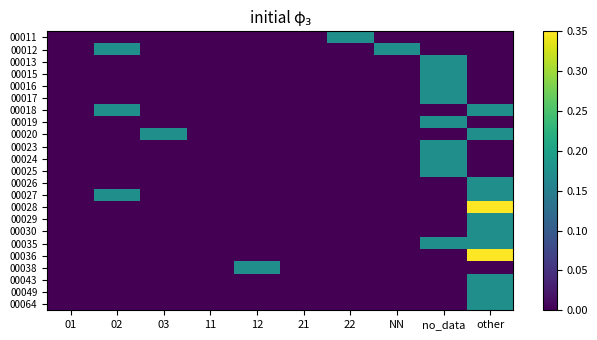

Reading right to left, transcribe all the data shown in this chart.

00011: other=0.0	no_data=0.0	NN=0.0	22=0.2	21=0.0	12=0.0	11=0.0	03=0.0	02=0.0	01=0.0
00012: other=0.0	no_data=0.0	NN=0.2	22=0.0	21=0.0	12=0.0	11=0.0	03=0.0	02=0.2	01=0.0
00013: other=0.0	no_data=0.2	NN=0.0	22=0.0	21=0.0	12=0.0	11=0.0	03=0.0	02=0.0	01=0.0
00015: other=0.0	no_data=0.2	NN=0.0	22=0.0	21=0.0	12=0.0	11=0.0	03=0.0	02=0.0	01=0.0
00016: other=0.0	no_data=0.2	NN=0.0	22=0.0	21=0.0	12=0.0	11=0.0	03=0.0	02=0.0	01=0.0
00017: other=0.0	no_data=0.2	NN=0.0	22=0.0	21=0.0	12=0.0	11=0.0	03=0.0	02=0.0	01=0.0
00018: other=0.2	no_data=0.0	NN=0.0	22=0.0	21=0.0	12=0.0	11=0.0	03=0.0	02=0.2	01=0.0
00019: other=0.0	no_data=0.2	NN=0.0	22=0.0	21=0.0	12=0.0	11=0.0	03=0.0	02=0.0	01=0.0
00020: other=0.2	no_data=0.0	NN=0.0	22=0.0	21=0.0	12=0.0	11=0.0	03=0.2	02=0.0	01=0.0
00023: other=0.0	no_data=0.2	NN=0.0	22=0.0	21=0.0	12=0.0	11=0.0	03=0.0	02=0.0	01=0.0
00024: other=0.0	no_data=0.2	NN=0.0	22=0.0	21=0.0	12=0.0	11=0.0	03=0.0	02=0.0	01=0.0
00025: other=0.0	no_data=0.2	NN=0.0	22=0.0	21=0.0	12=0.0	11=0.0	03=0.0	02=0.0	01=0.0
00026: other=0.2	no_data=0.0	NN=0.0	22=0.0	21=0.0	12=0.0	11=0.0	03=0.0	02=0.0	01=0.0
00027: other=0.2	no_data=0.0	NN=0.0	22=0.0	21=0.0	12=0.0	11=0.0	03=0.0	02=0.2	01=0.0
00028: other=0.3	no_data=0.0	NN=0.0	22=0.0	21=0.0	12=0.0	11=0.0	03=0.0	02=0.0	01=0.0
00029: other=0.2	no_data=0.0	NN=0.0	22=0.0	21=0.0	12=0.0	11=0.0	03=0.0	02=0.0	01=0.0
00030: other=0.2	no_data=0.0	NN=0.0	22=0.0	21=0.0	12=0.0	11=0.0	03=0.0	02=0.0	01=0.0
00035: other=0.2	no_data=0.2	NN=0.0	22=0.0	21=0.0	12=0.0	11=0.0	03=0.0	02=0.0	01=0.0
00036: other=0.3	no_data=0.0	NN=0.0	22=0.0	21=0.0	12=0.0	11=0.0	03=0.0	02=0.0	01=0.0
00038: other=0.0	no_data=0.0	NN=0.0	22=0.0	21=0.0	12=0.2	11=0.0	03=0.0	02=0.0	01=0.0
00043: other=0.2	no_data=0.0	NN=0.0	22=0.0	21=0.0	12=0.0	11=0.0	03=0.0	02=0.0	01=0.0
00049: other=0.2	no_data=0.0	NN=0.0	22=0.0	21=0.0	12=0.0	11=0.0	03=0.0	02=0.0	01=0.0
00064: other=0.2	no_data=0.0	NN=0.0	22=0.0	21=0.0	12=0.0	11=0.0	03=0.0	02=0.0	01=0.0